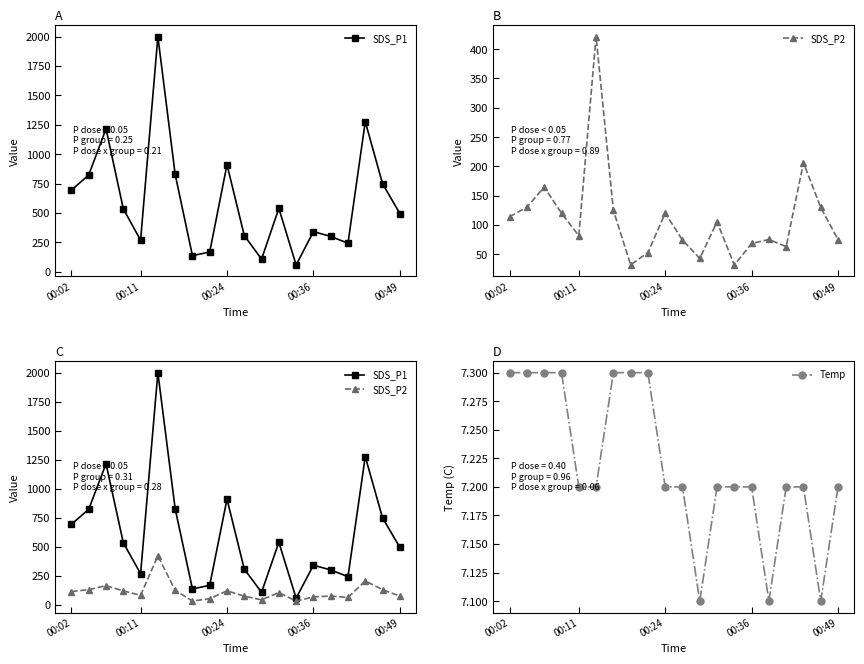

How many data points does each series have?

20